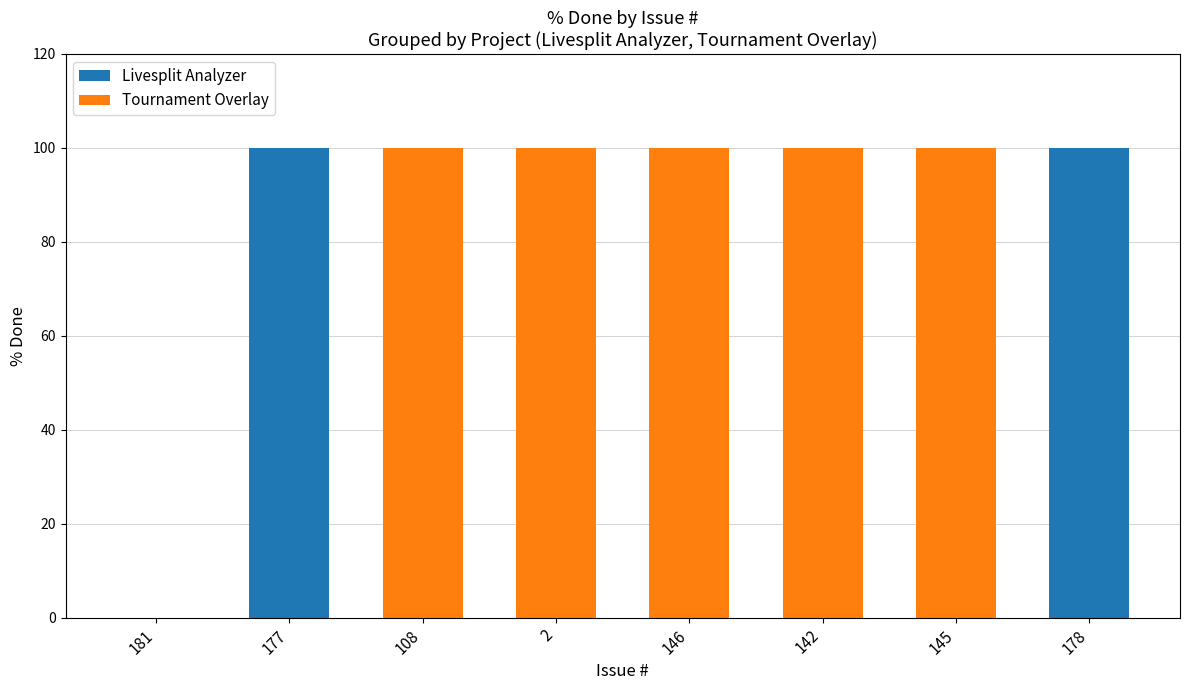

How many positive values are there?

7